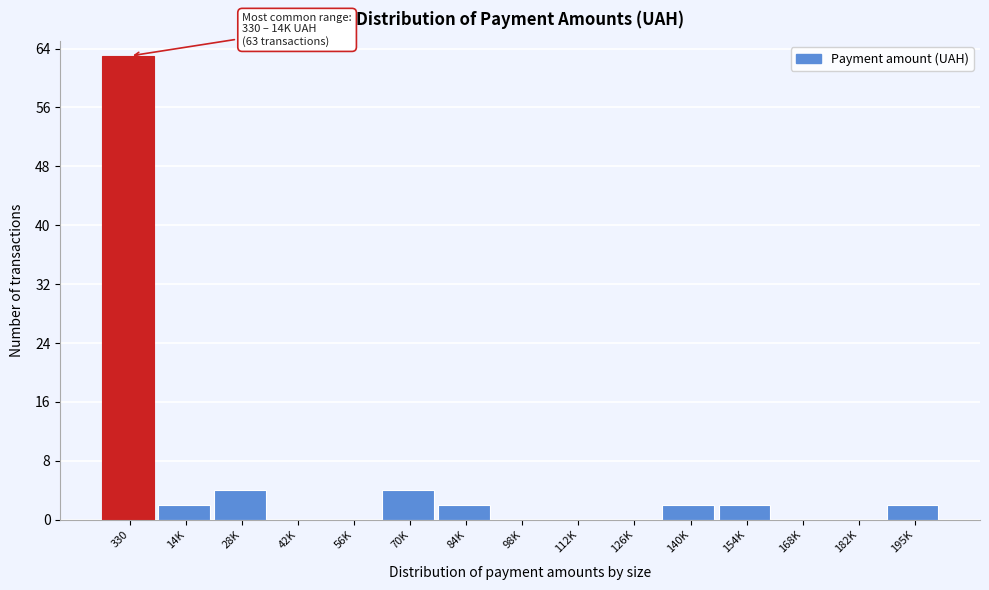

Reading right to left, list all the values displayed in this chart.

195K=2	182K=0	168K=0	154K=2	140K=2	126K=0	112K=0	98K=0	84K=2	70K=4	56K=0	42K=0	28K=4	14K=2	330=63